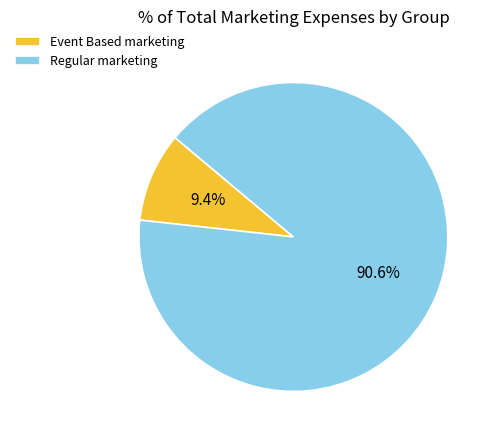

How many segments does this pie chart have?

2